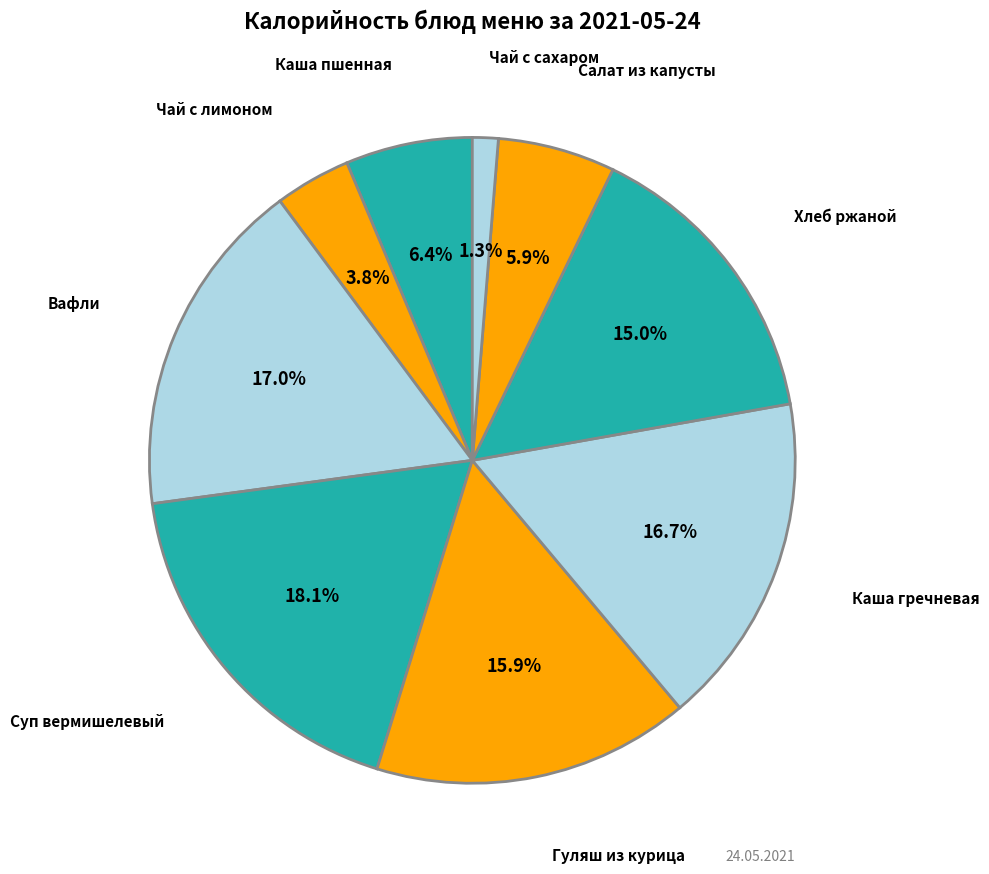

Rank the categories by value from lowest to highest.

Чай с сахаром, Чай с сахаром и лимоном, Салат из свежей капусты, Каша пшенная молочная со слив. маслом, Хлеб ржаной, Гуляш из курица, Каша гречневая со слив маслом, Вафли, Суп вермишелевый на к/б со сметаной